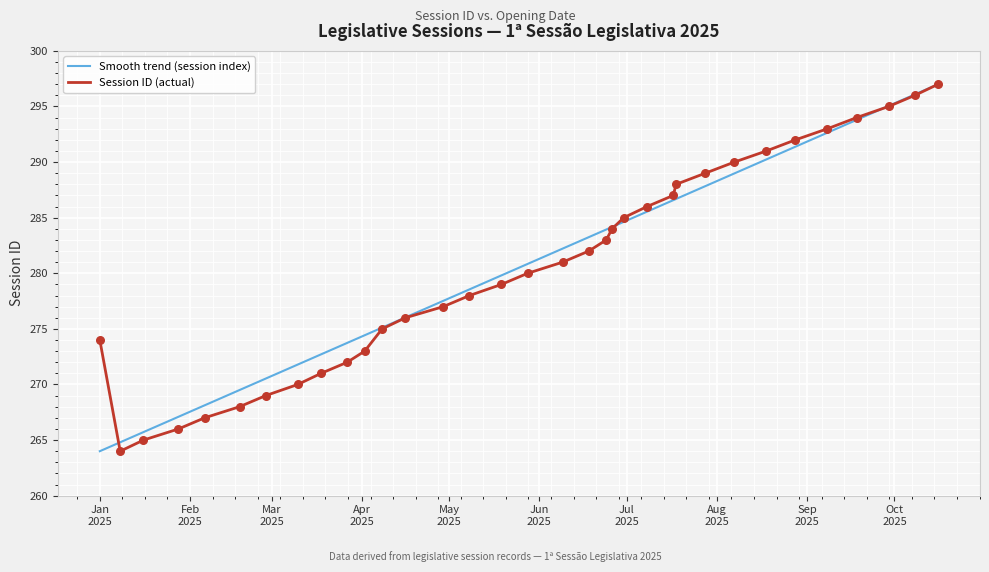

What is the maximum value for Session ID (actual)?

297.0